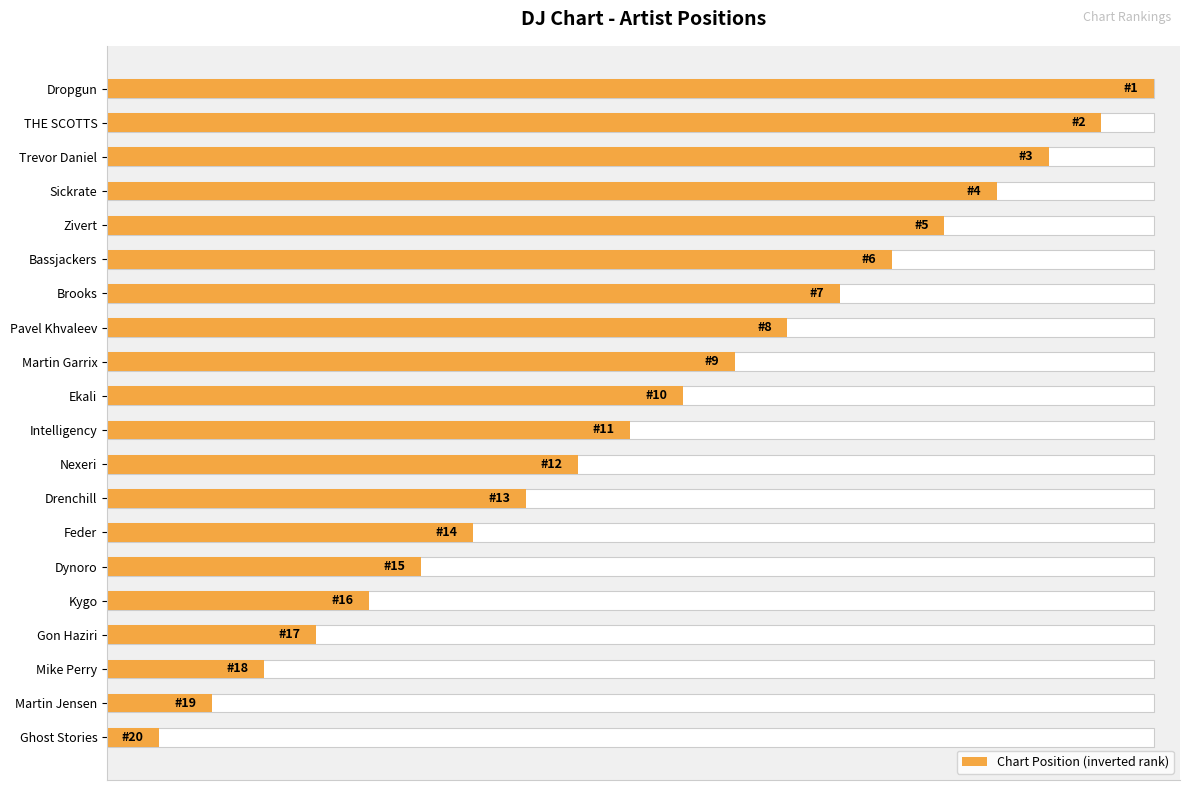

What is the approximate value at Drenchill, to the nearest 5?

10